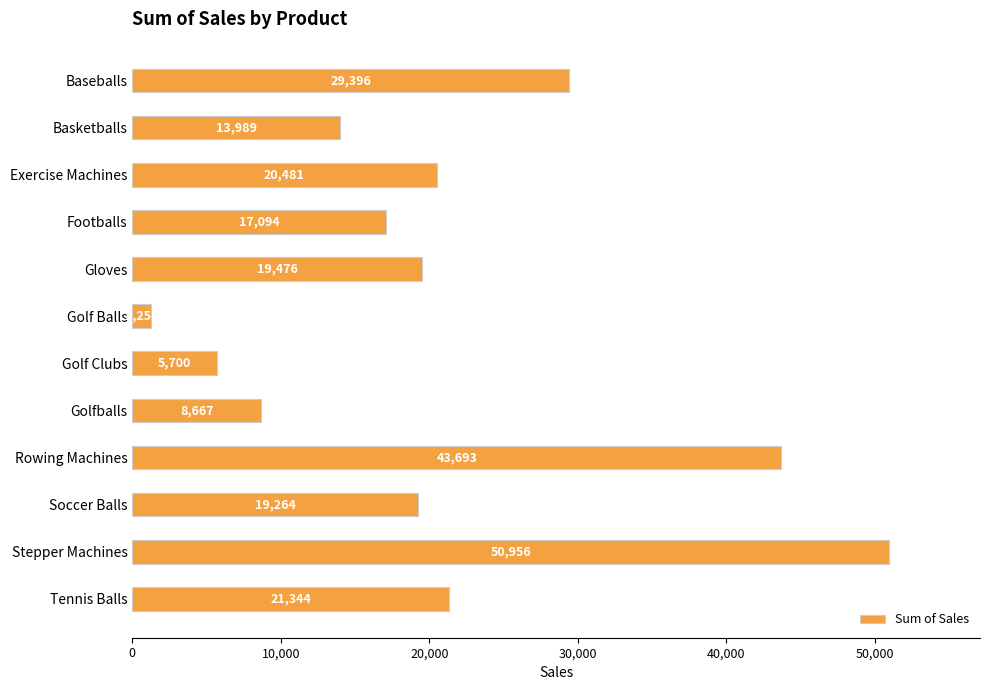

List the labels in order of value, smallest first.

Golf Balls, Golf Clubs, Golfballs, Basketballs, Footballs, Soccer Balls, Gloves, Exercise Machines, Tennis Balls, Baseballs, Rowing Machines, Stepper Machines